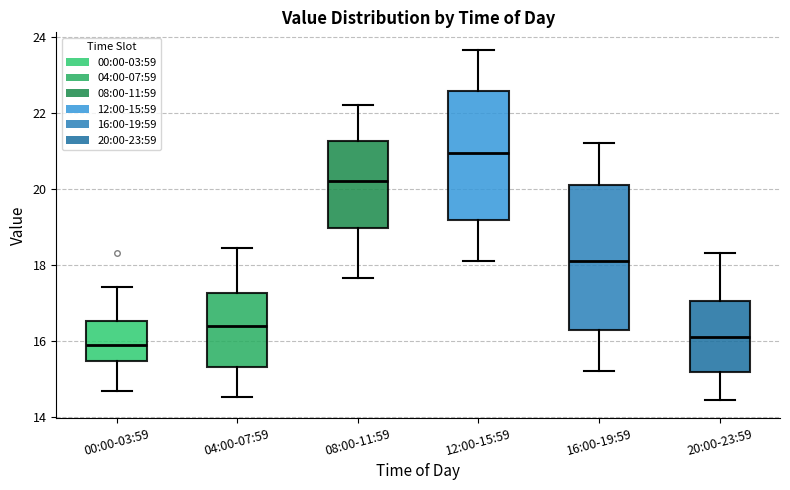

Comparing the boxes themselves (not the whiskers), which one is the tallest?

16:00-19:59